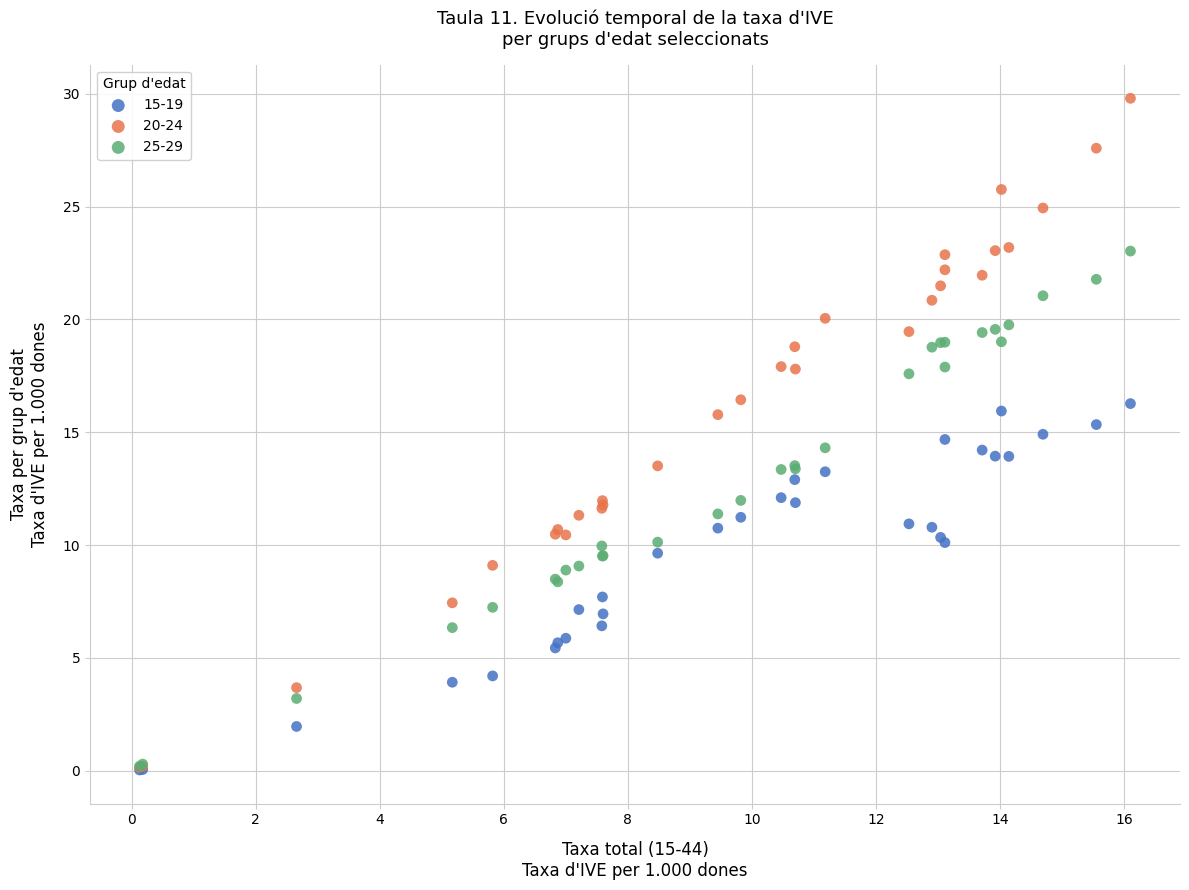

Which series has the largest Y range (max minus min)?

20-24